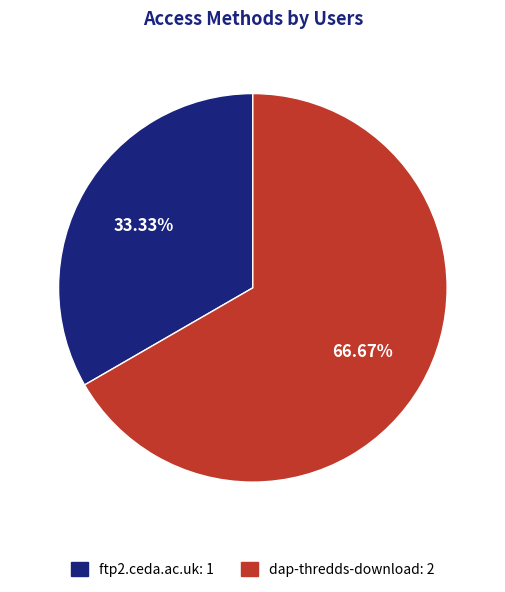

Which category has the biggest portion of the pie?

dap-thredds-download